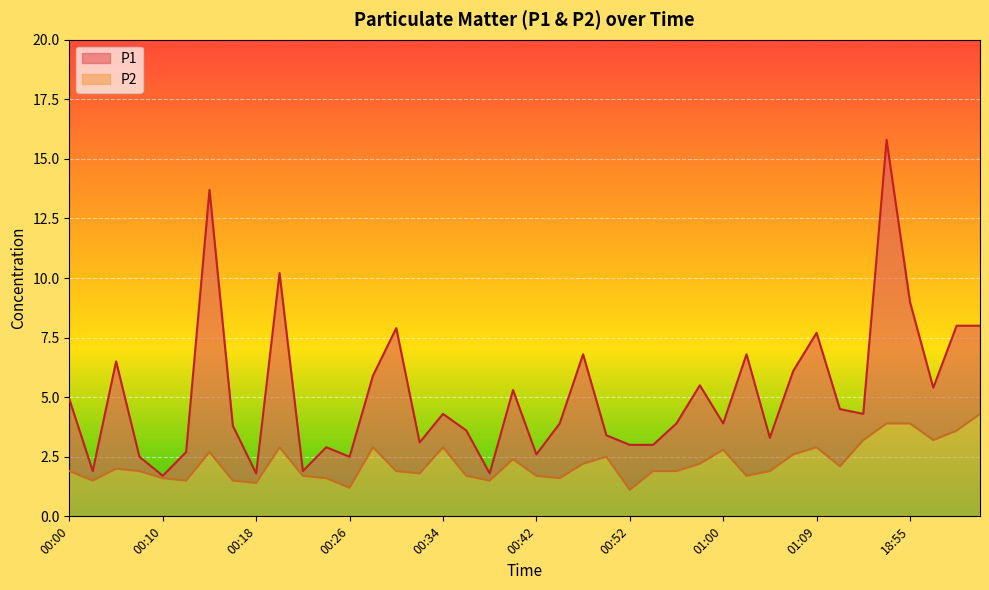

What is the lowest value of the P2 series?

1.1